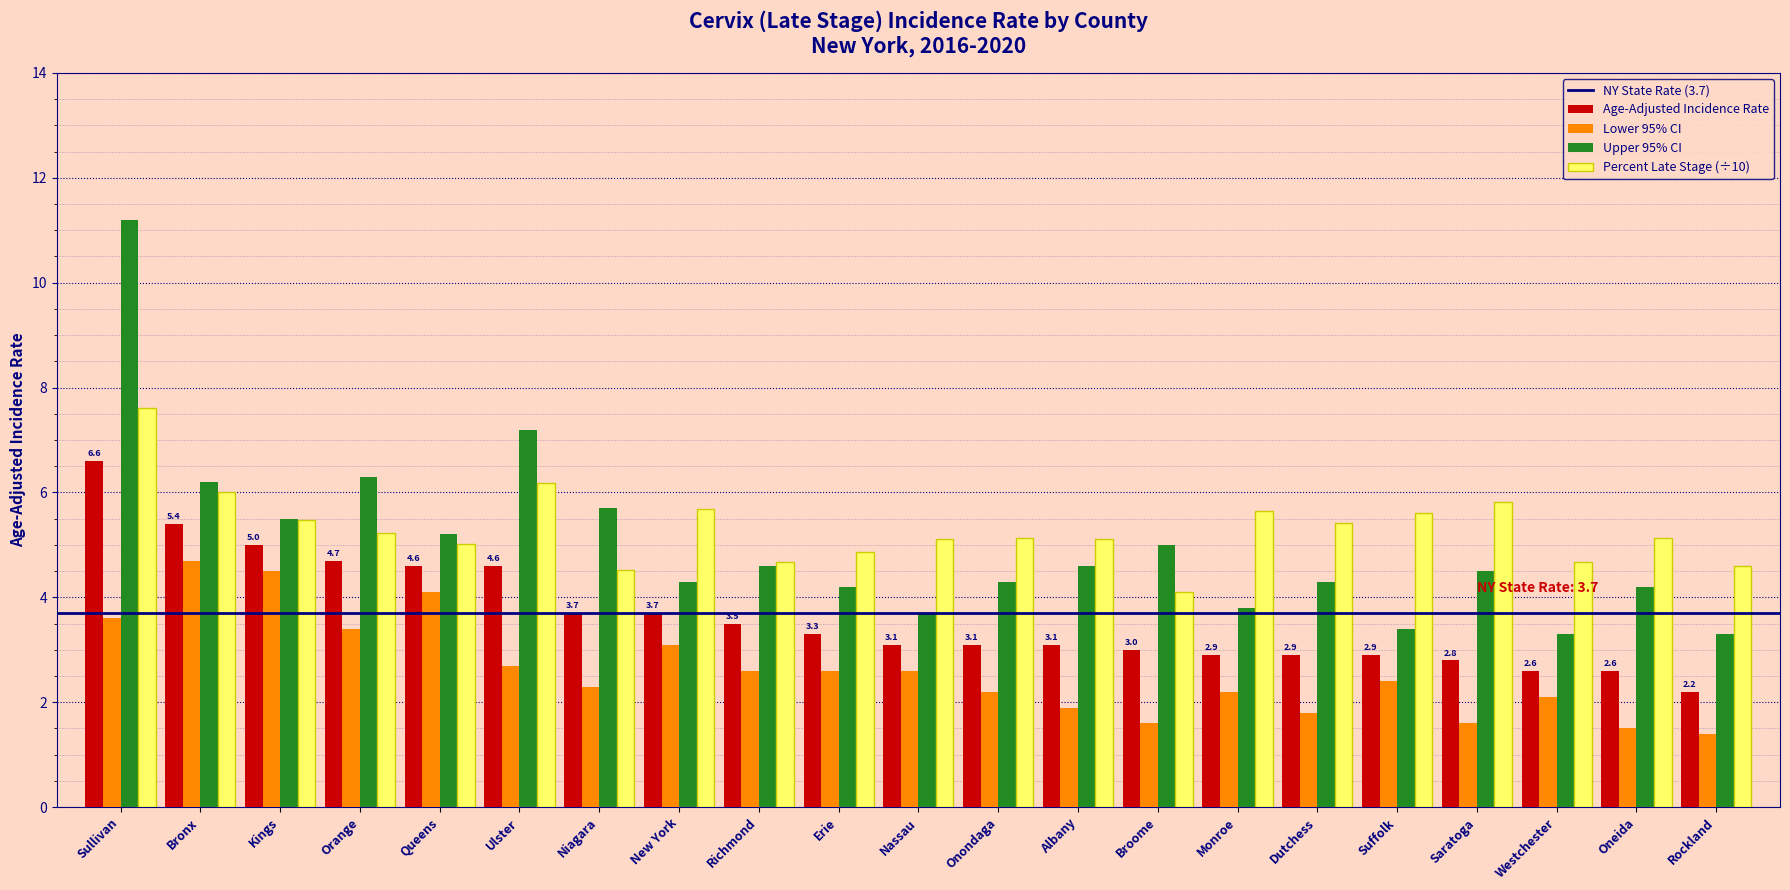

Rank the series by their maximum value, from lowest to highest.

Lower 95% CI, Age-Adjusted Incidence Rate, Percent Late Stage (÷10), Upper 95% CI